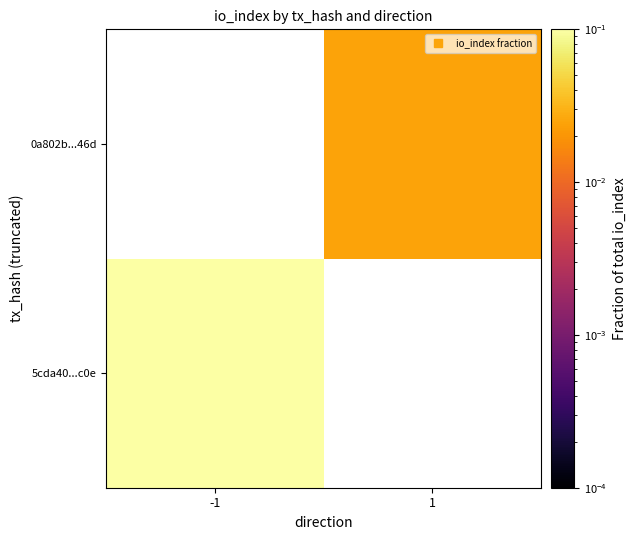

How many 0a802b...46d values are between 0 and 1?

2